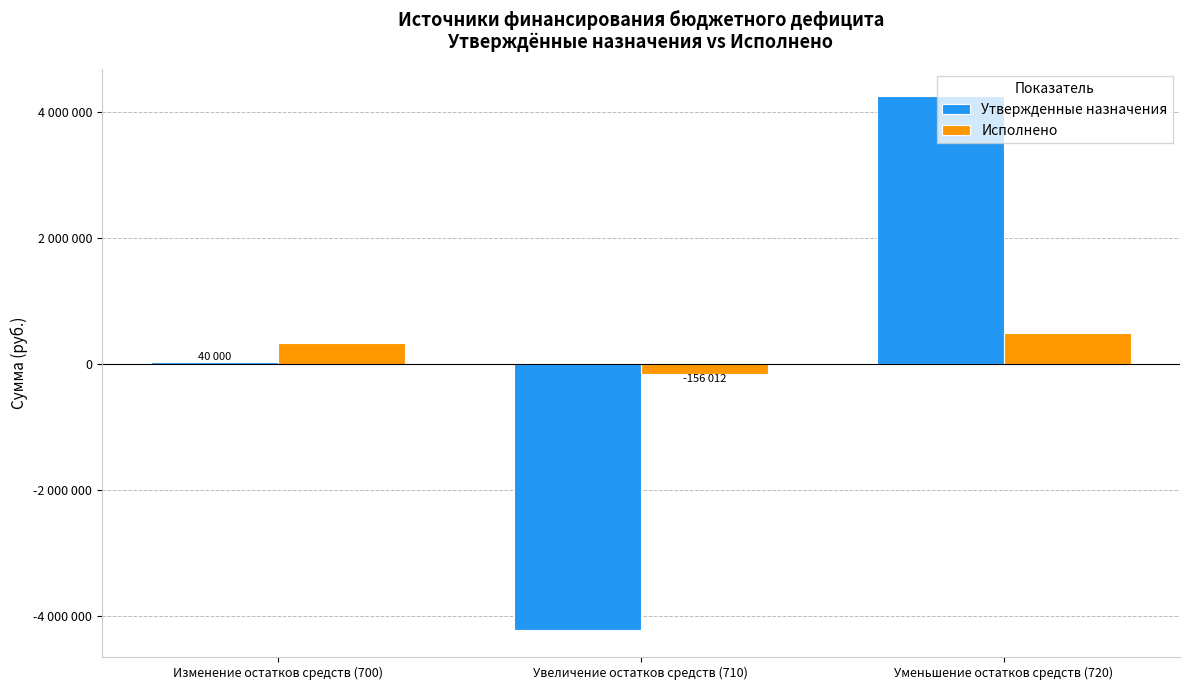

Rank the series at Увеличение остатков средств (710) from lowest to highest value.

Утвержденные назначения, Исполнено